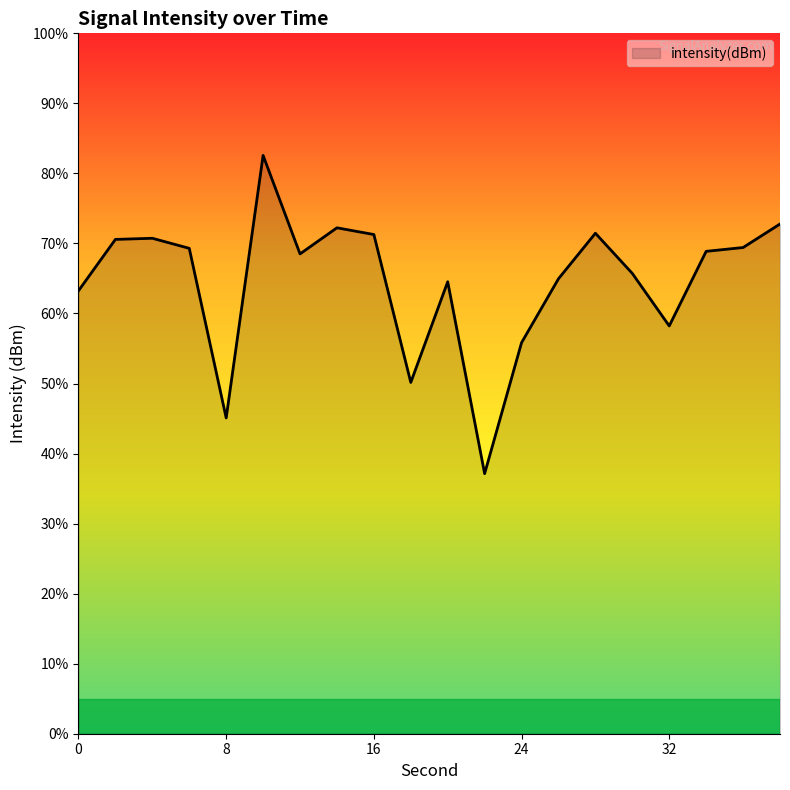

True or false: the data has more than 1 interior local peaks.

True